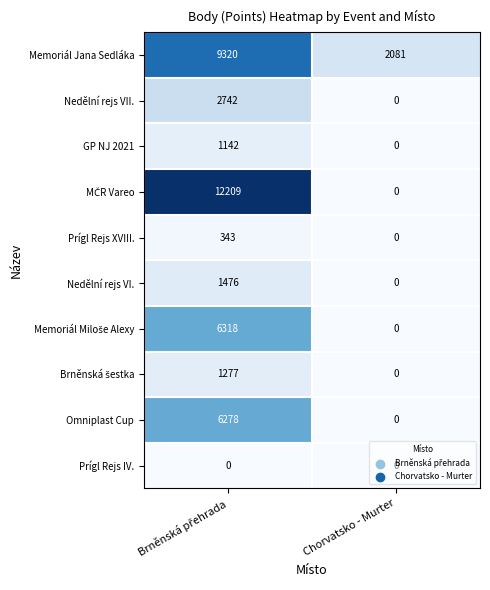

Is it true that Nedělní rejs VII. equals 0 at Chorvatsko - Murter?

True